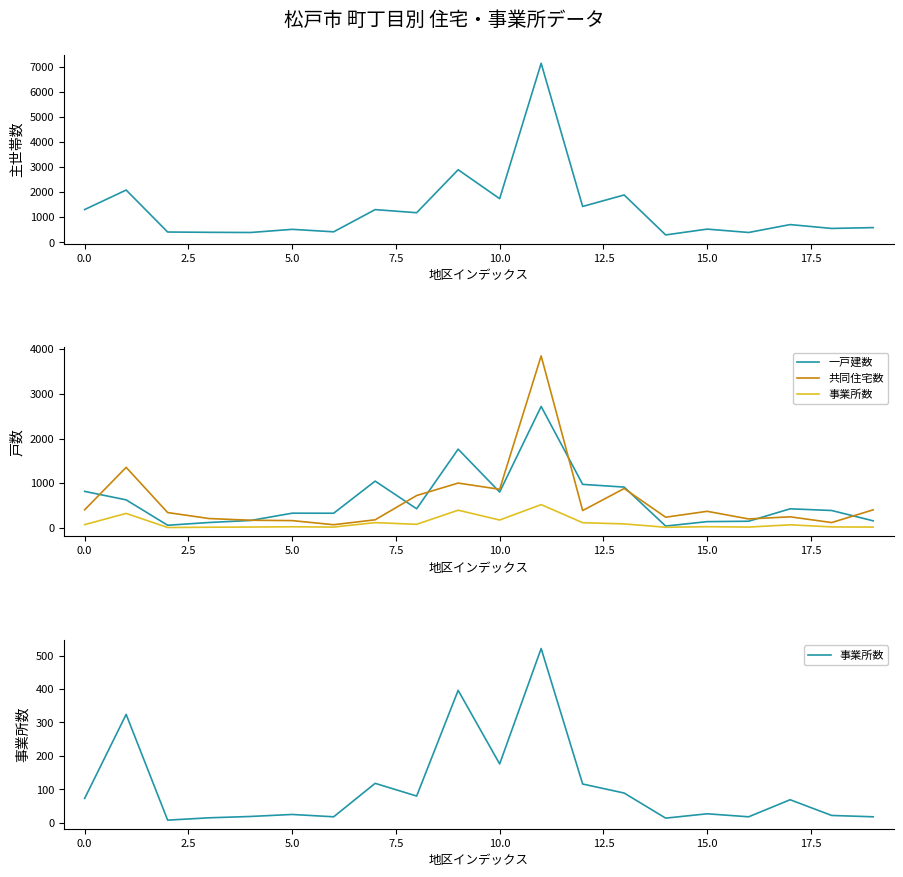

Which series has the largest total across all categories?

主世帯数